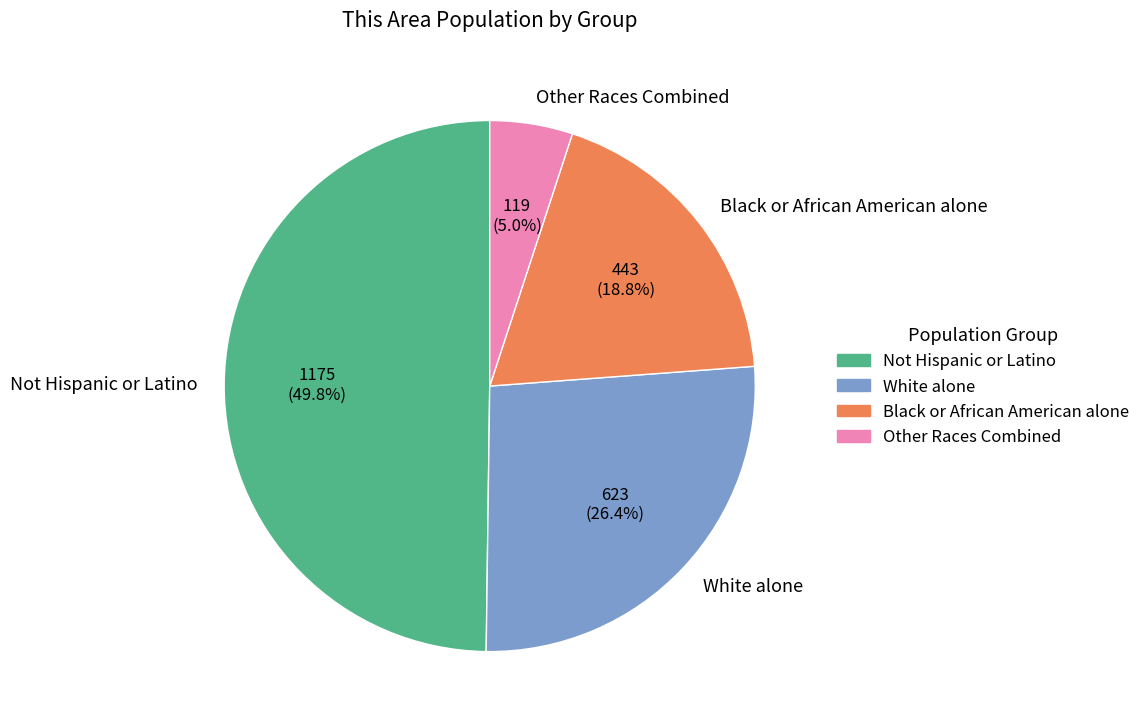

Combined, what portion of the pie is Other Races Combined and Black or African American alone?

23.8%